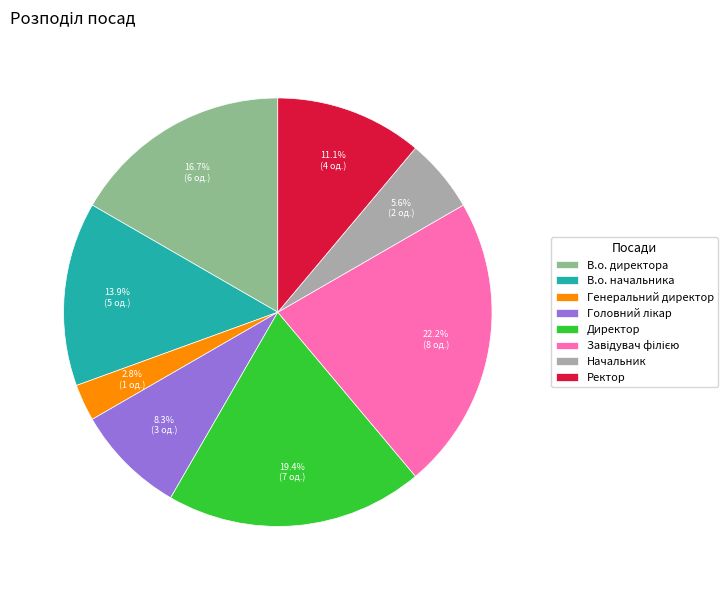

The В.о. директора slice represents 30% of the pie. True or false?

False